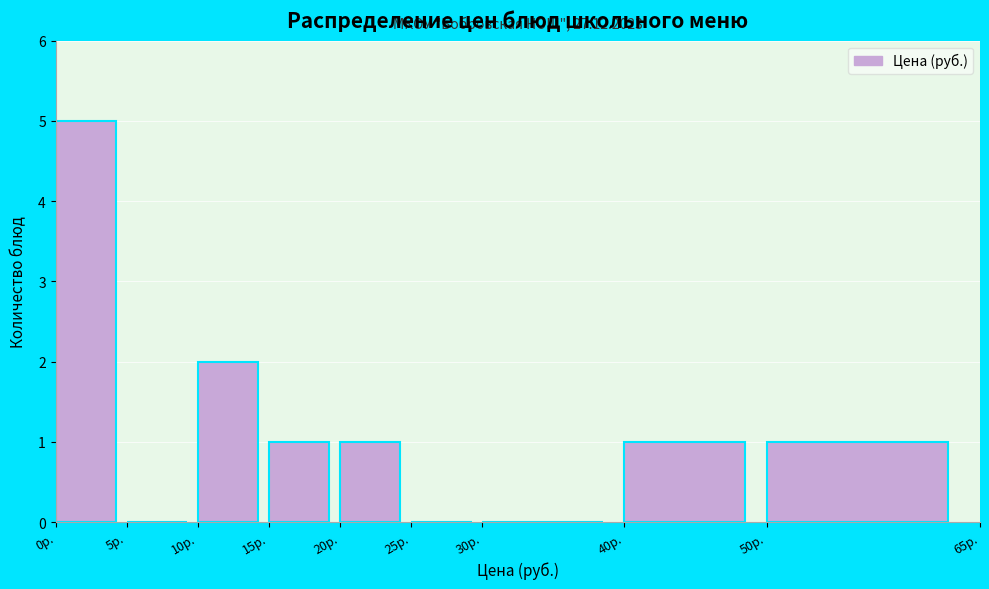

Over which range of the x-axis is the bar tallest?

0 to 5